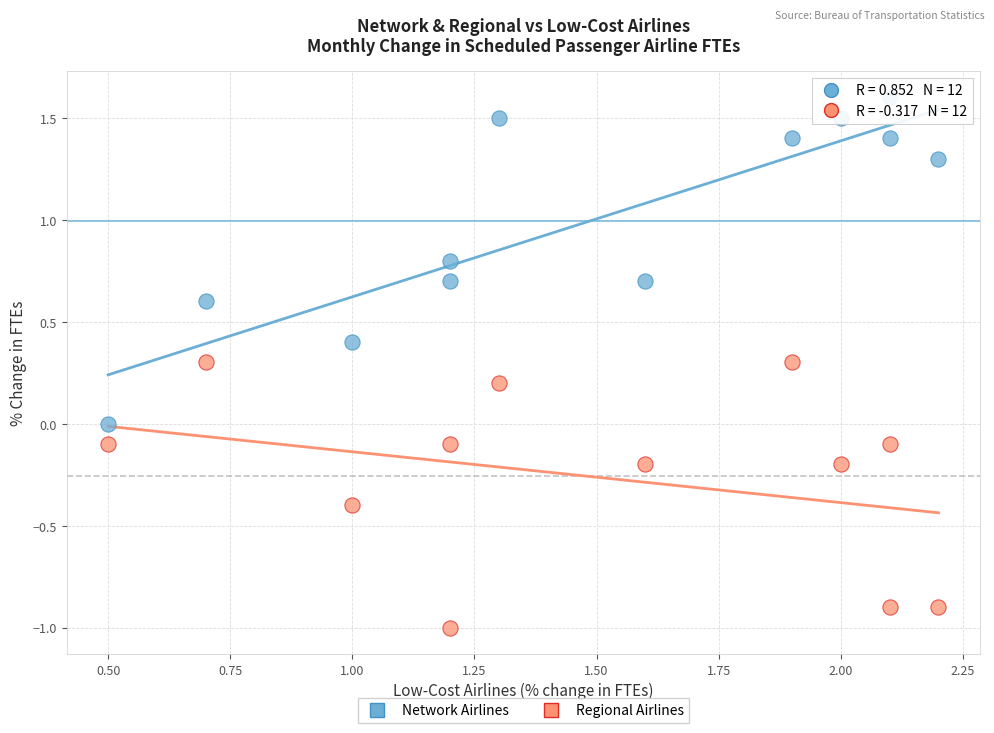

Across all data points, what is the range of X values (max minus min)?

1.7